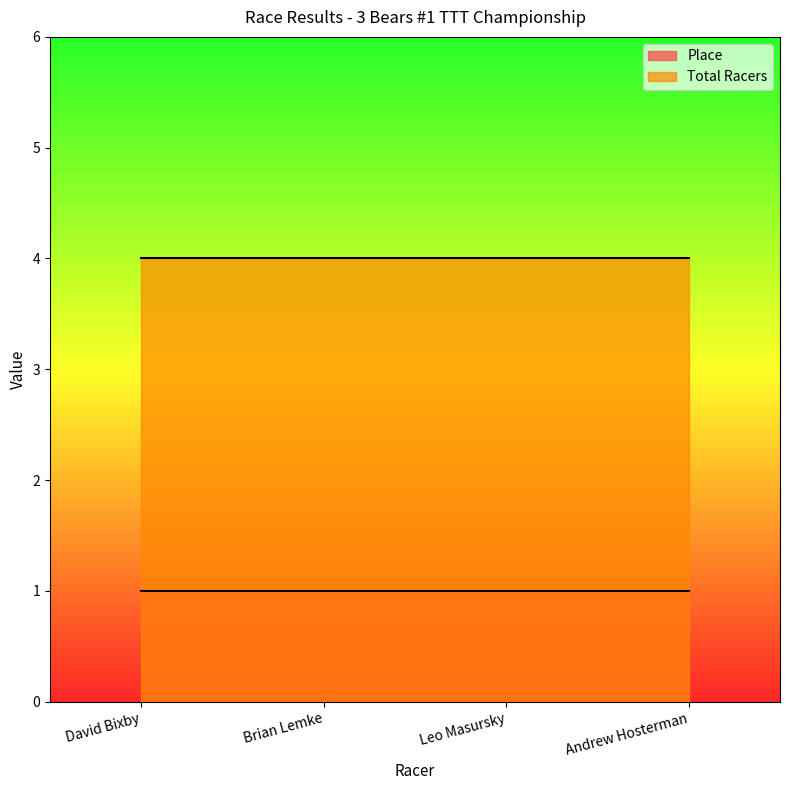

Between Brian Lemke and Leo Masursky, which series saw the biggest shift?

Place